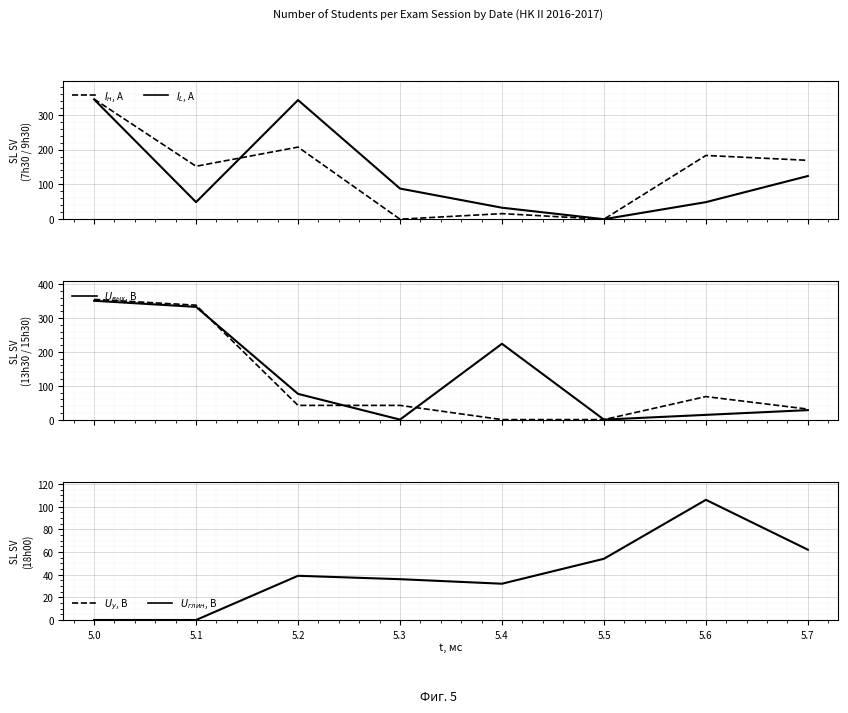

In SL SV (18h00), how many points are higher than both neighbors (excluding endpoints)?

2